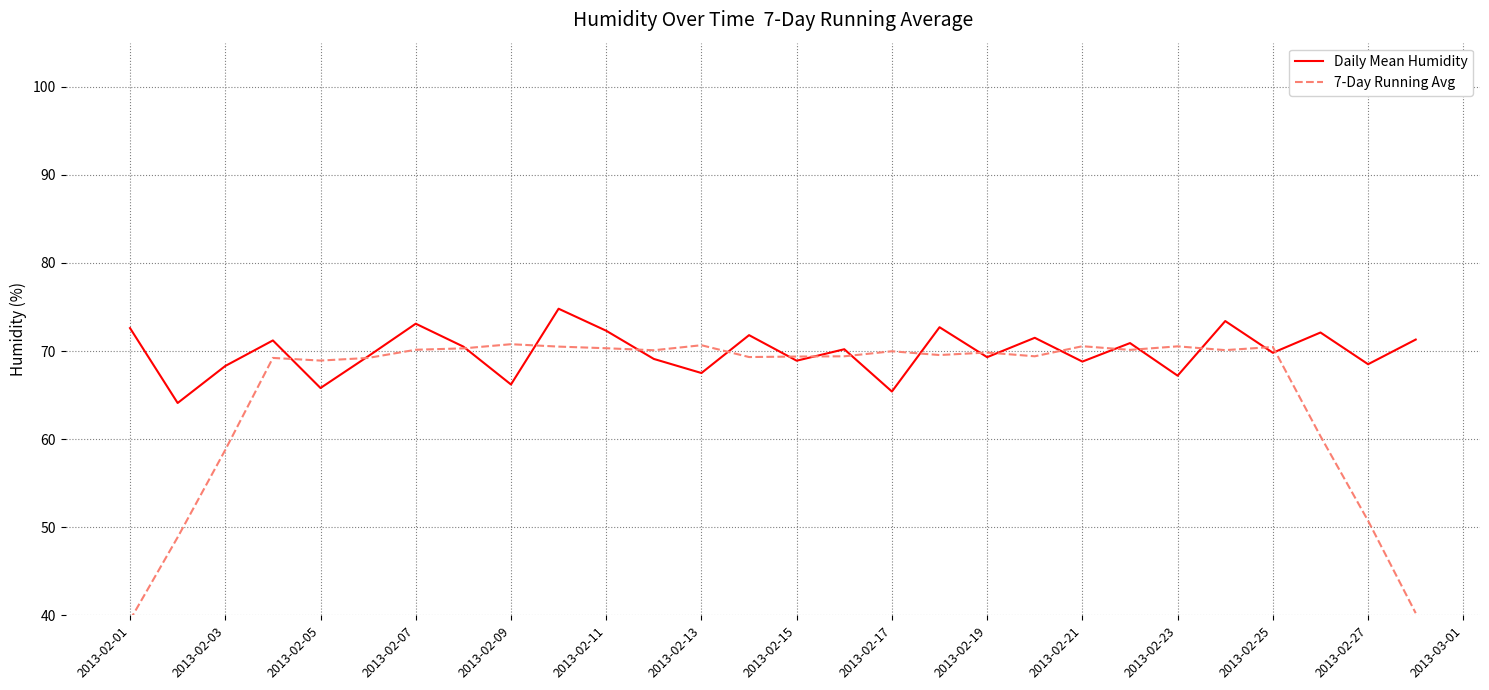

How many lines are shown in the chart?

2